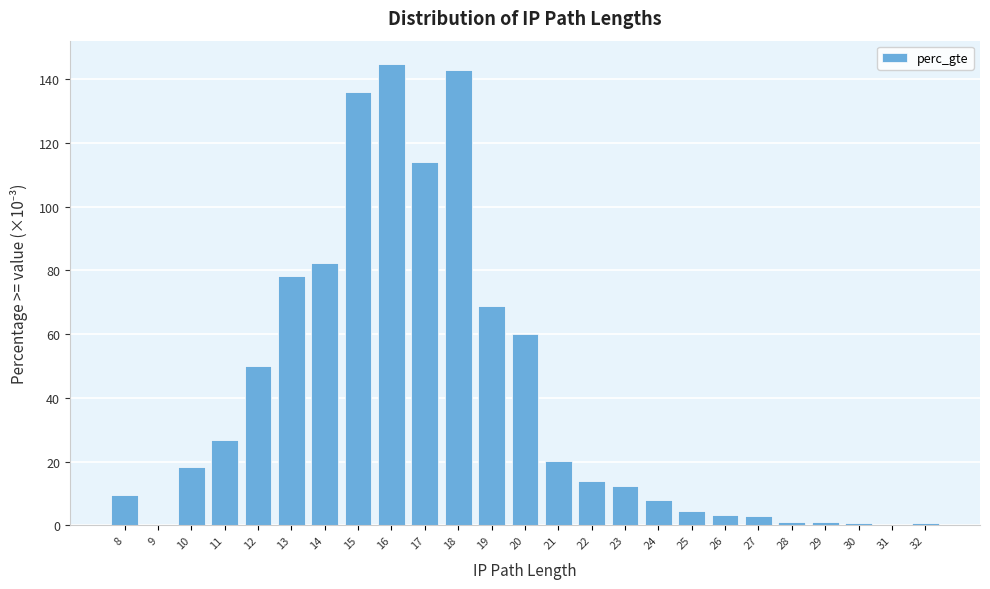

What is the ratio of the value at 24 to the value at 22?

0.6